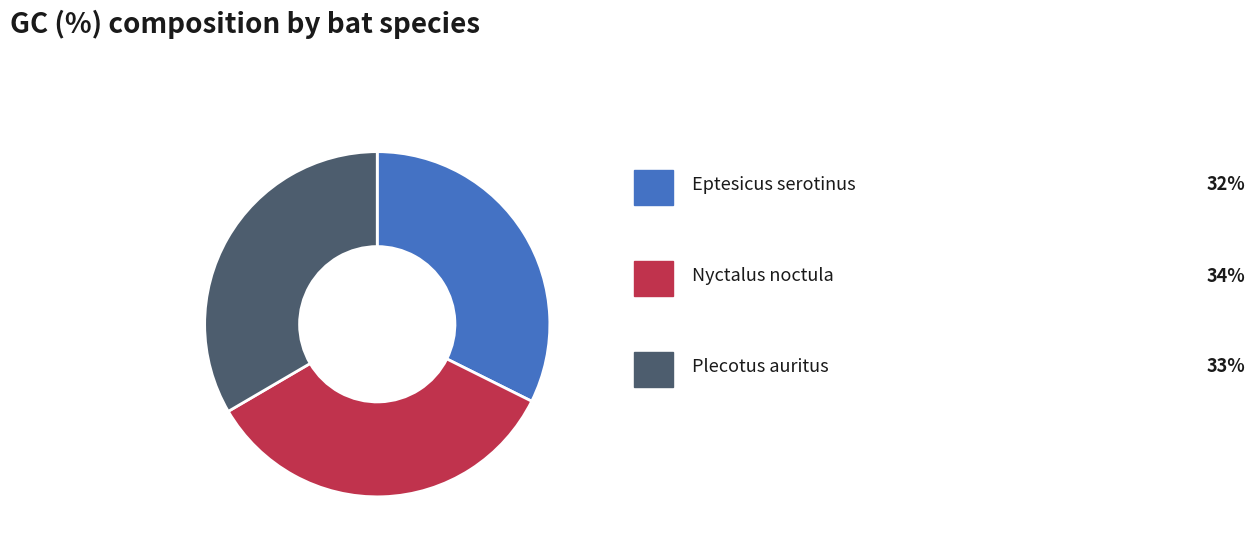

Is there a majority slice in this chart?

No